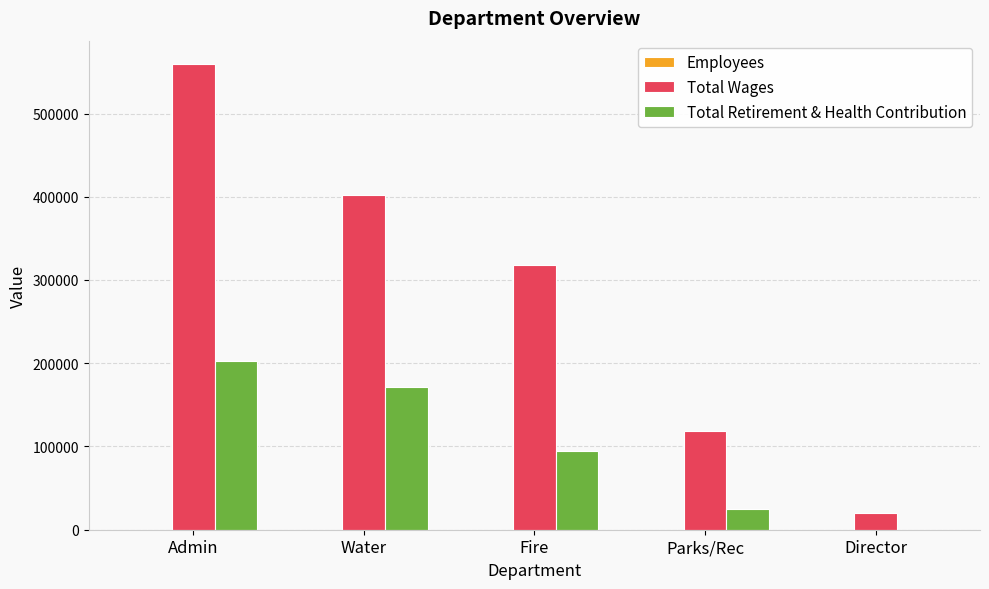

What is the approximate value of Total Wages at Fire?

317820